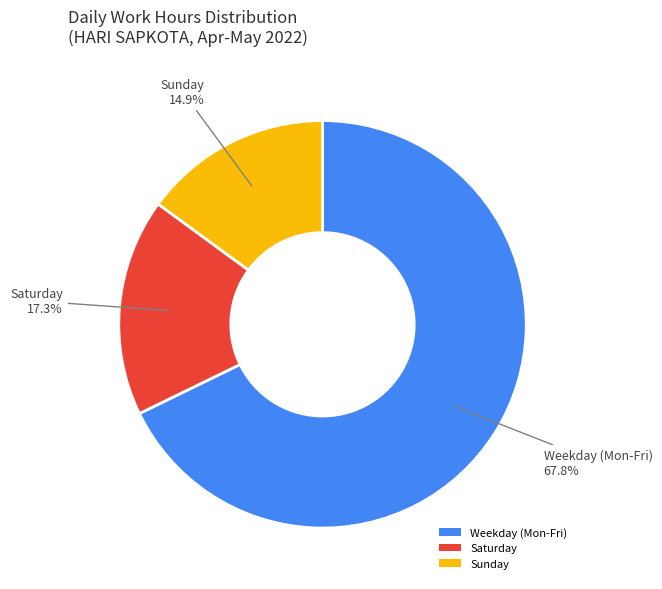

Rank the categories by value from lowest to highest.

Sunday, Saturday, Weekday (Mon-Fri)